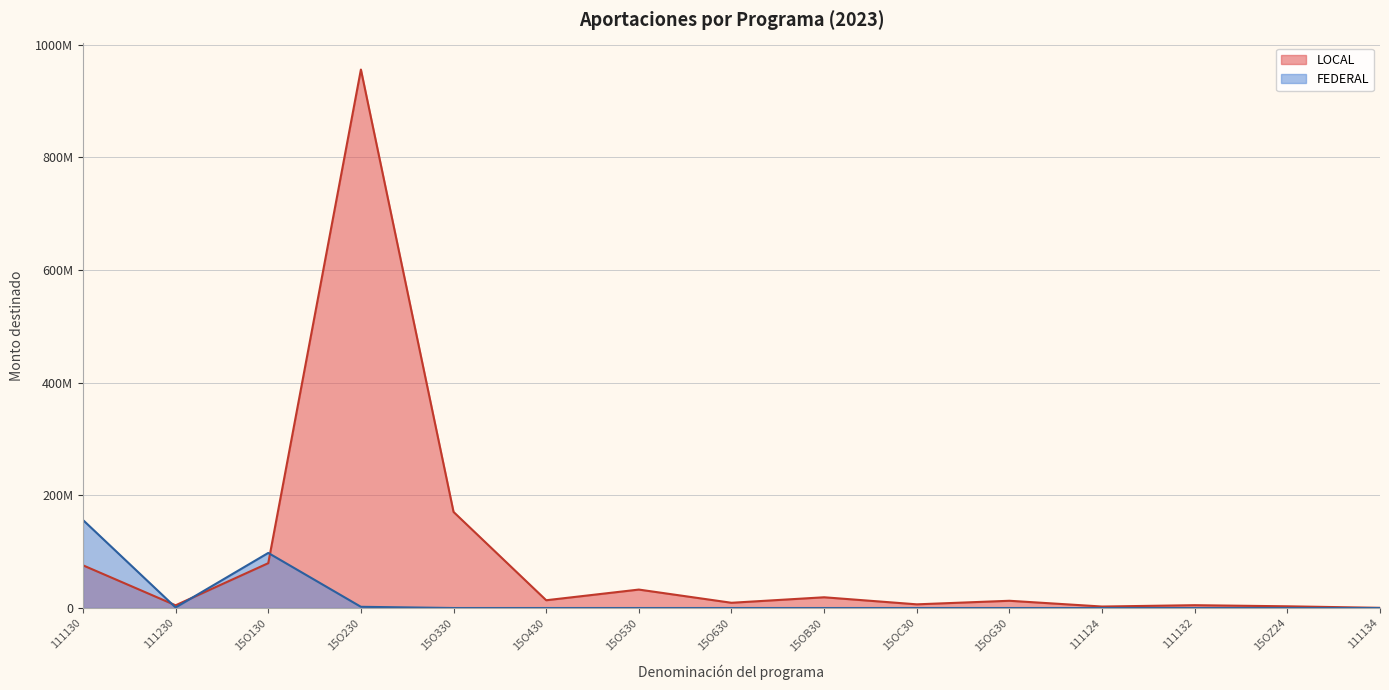

True or false: LOCAL and FEDERAL intersect in this chart.

True